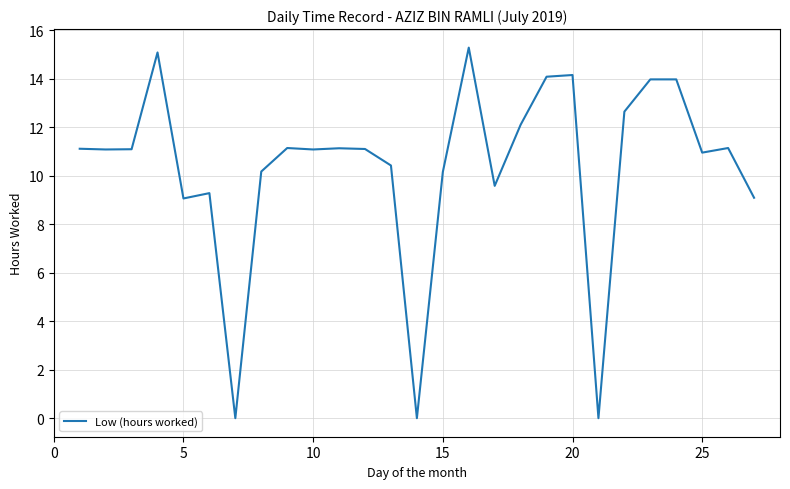

How many lines are shown in the chart?

1